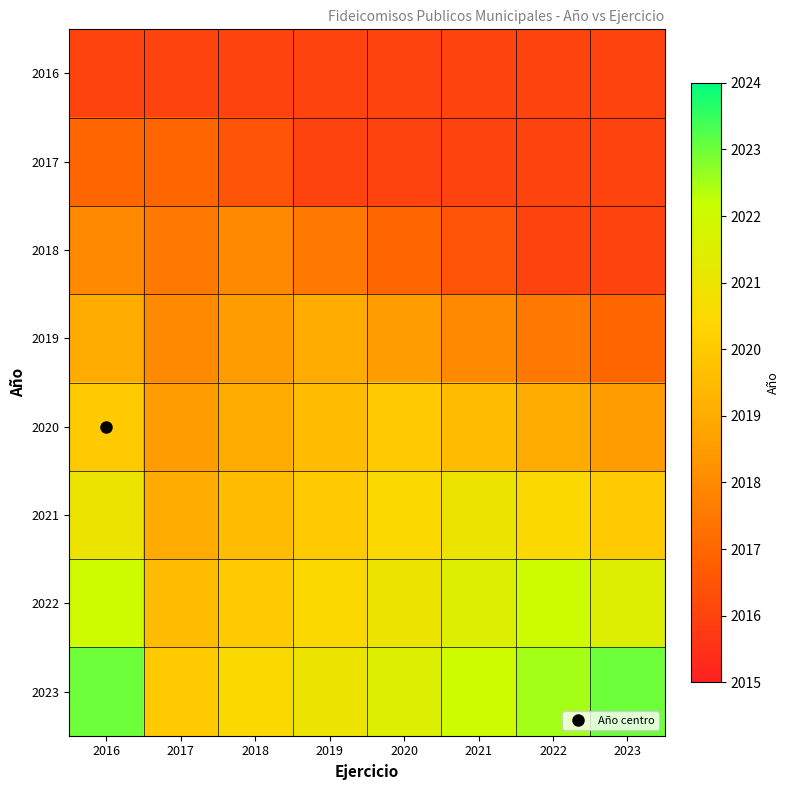

List the series in order of their peak value, lowest first.

2016, 2017, 2018, 2019, 2020, 2021, 2022, 2023